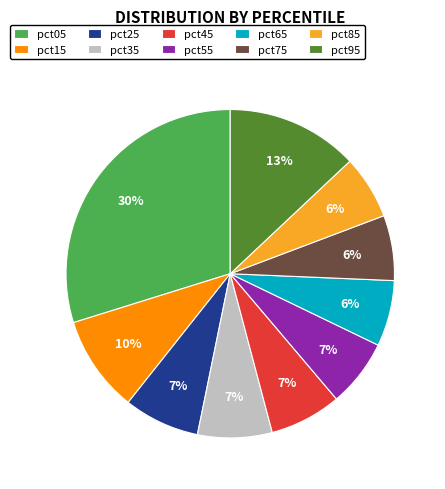

To the nearest percent, what is the difference between the largest and smallest slice percentages?

24%